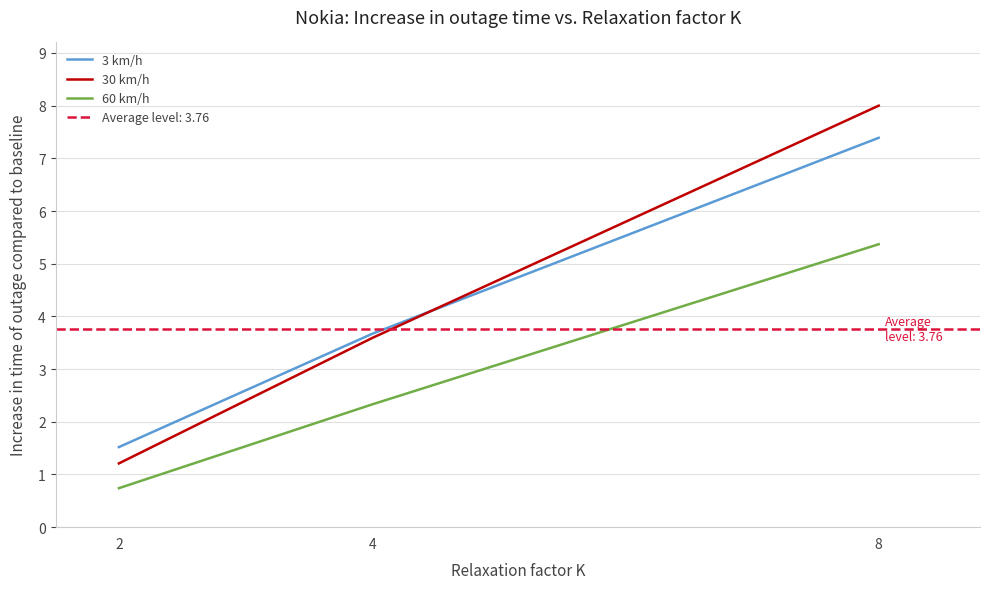

What is the sum of the 60 km/h values at 2 and 4?

3.1